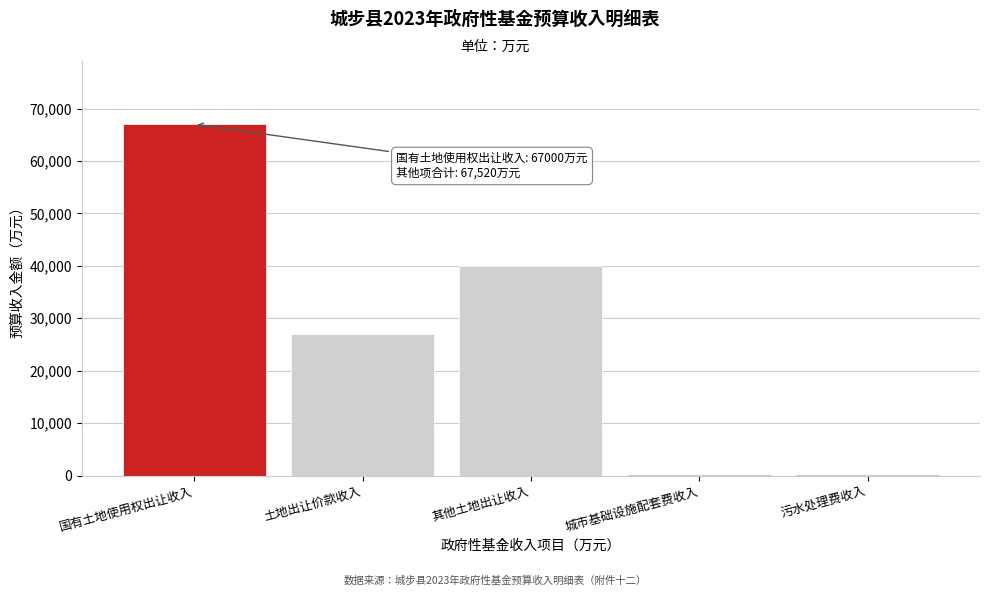

Which has a higher value, 城市基础设施配套费收入 or 其他土地出让收入?

其他土地出让收入